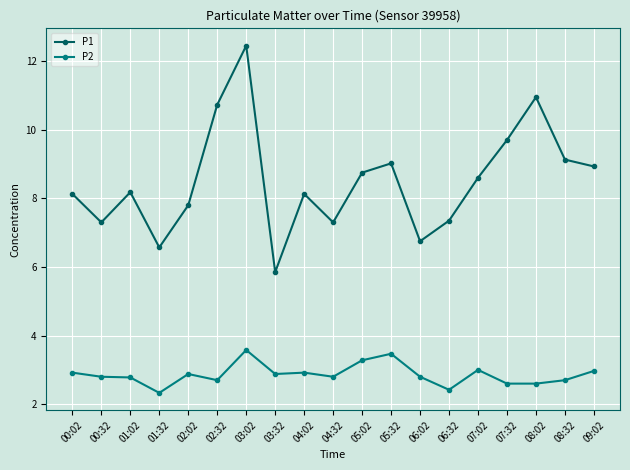

Where is the first local minimum for P1?

00:32